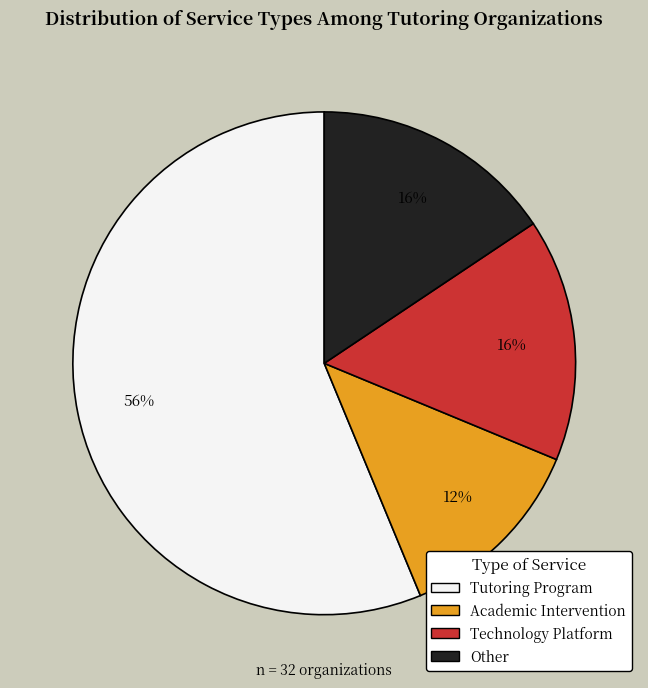

Is Tutoring Program the majority of the pie?

Yes